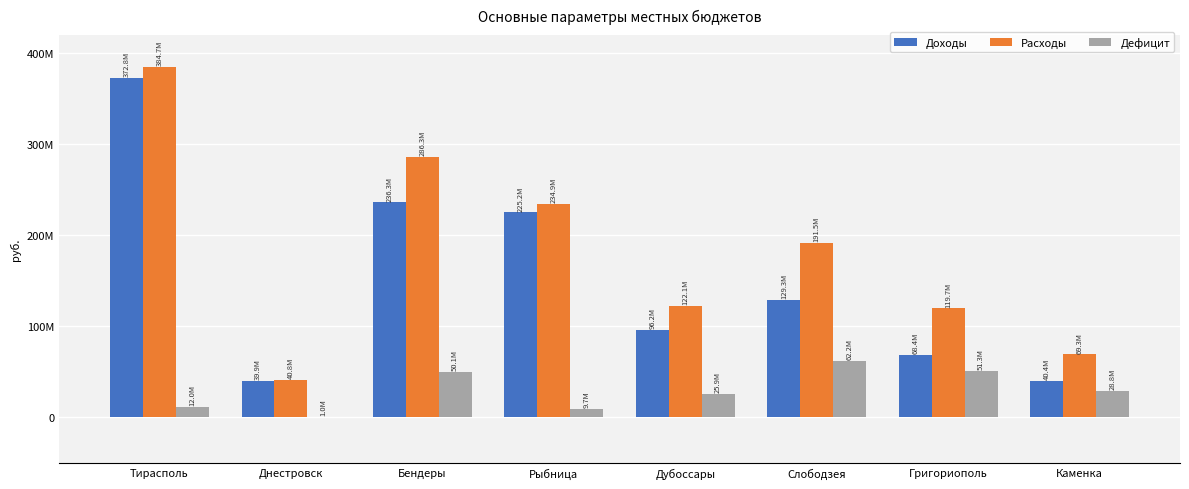

Which series has the largest total across all categories?

Расходы